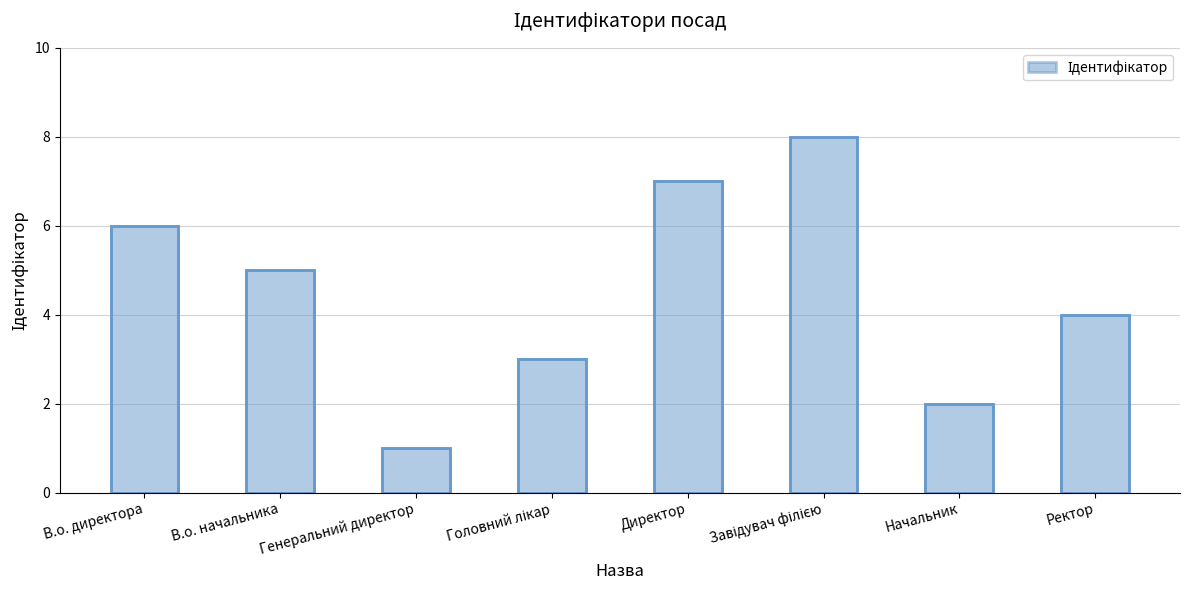

What is the change in value from Завідувач філією to Начальник?

-6